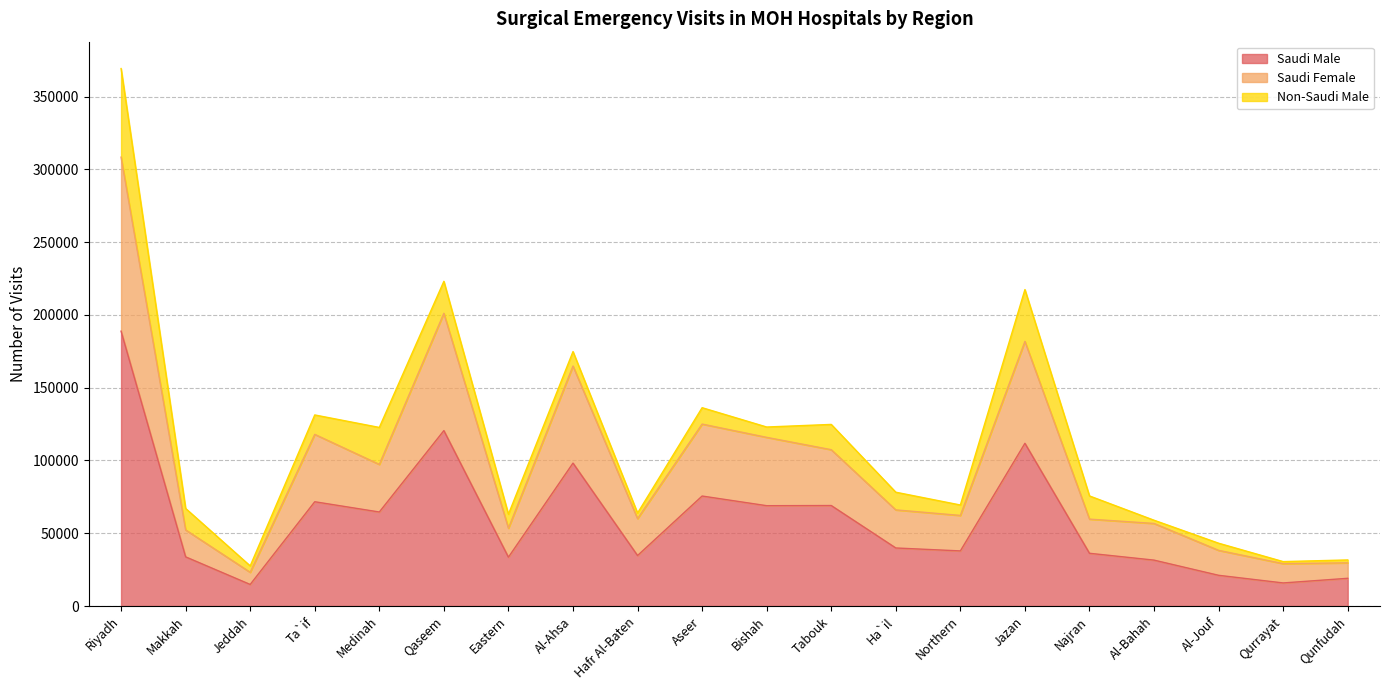

At which category is the sum across all series the highest?

Riyadh